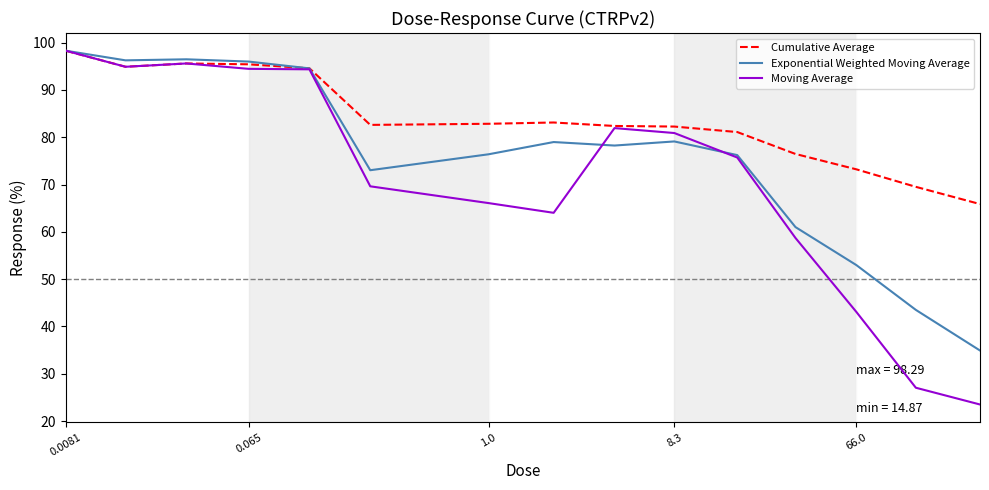

Which series has the largest total across all categories?

Cumulative Average